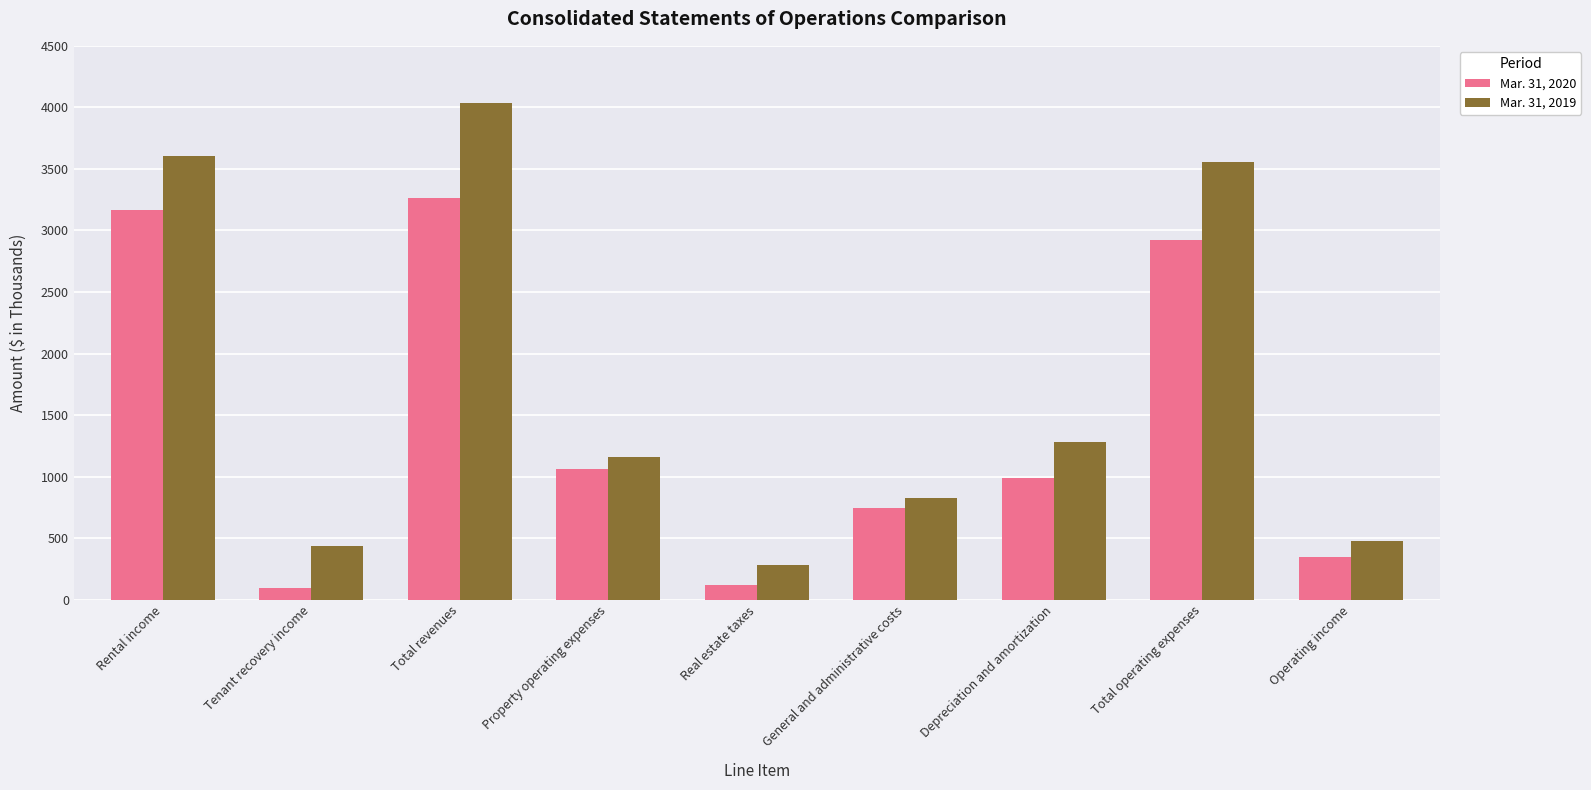

Which series has the largest range (max minus min)?

Mar. 31, 2019